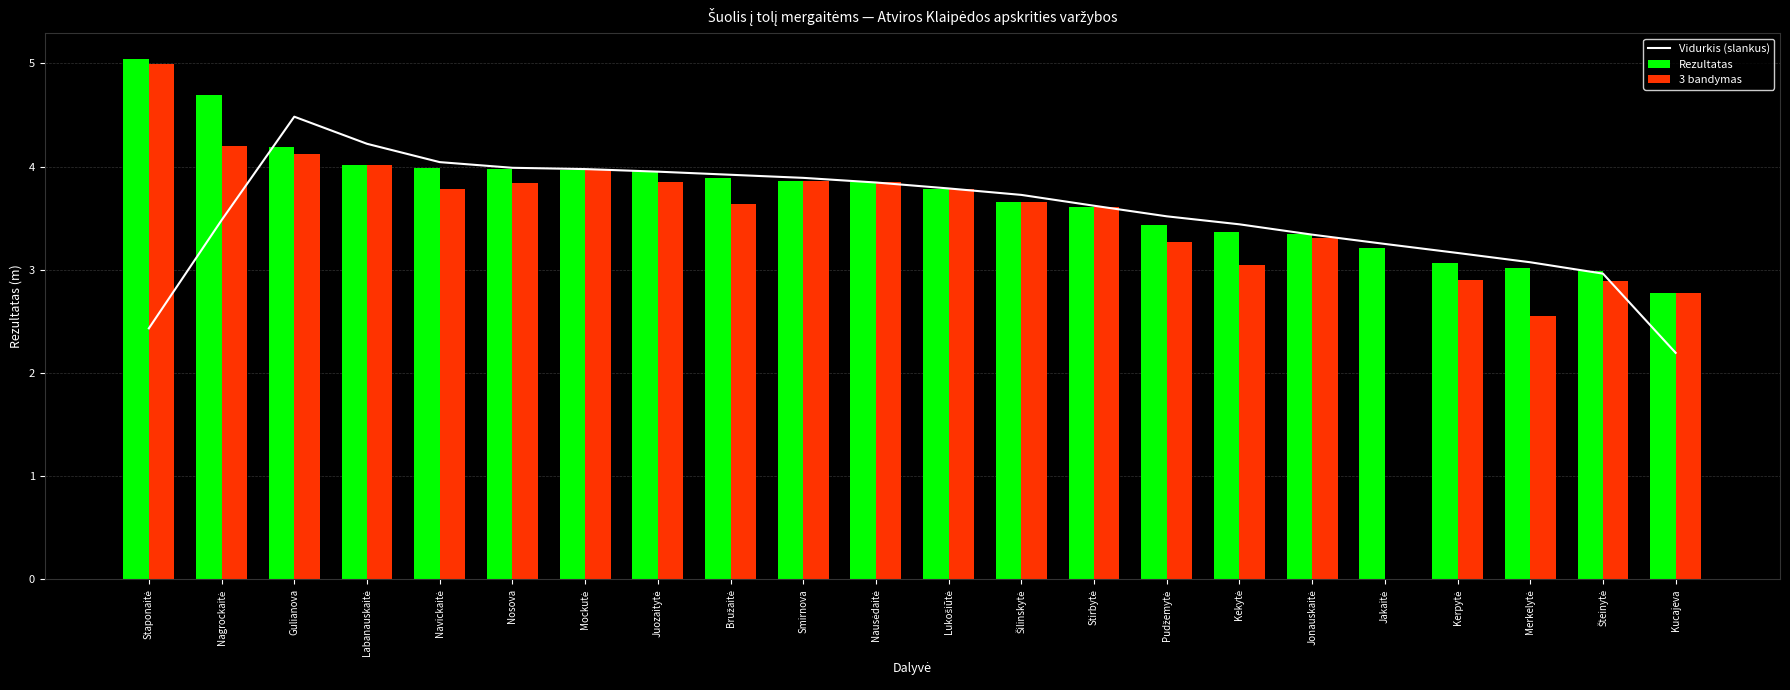

Which has a higher value, Mockutė or Nausėdaitė?

Mockutė